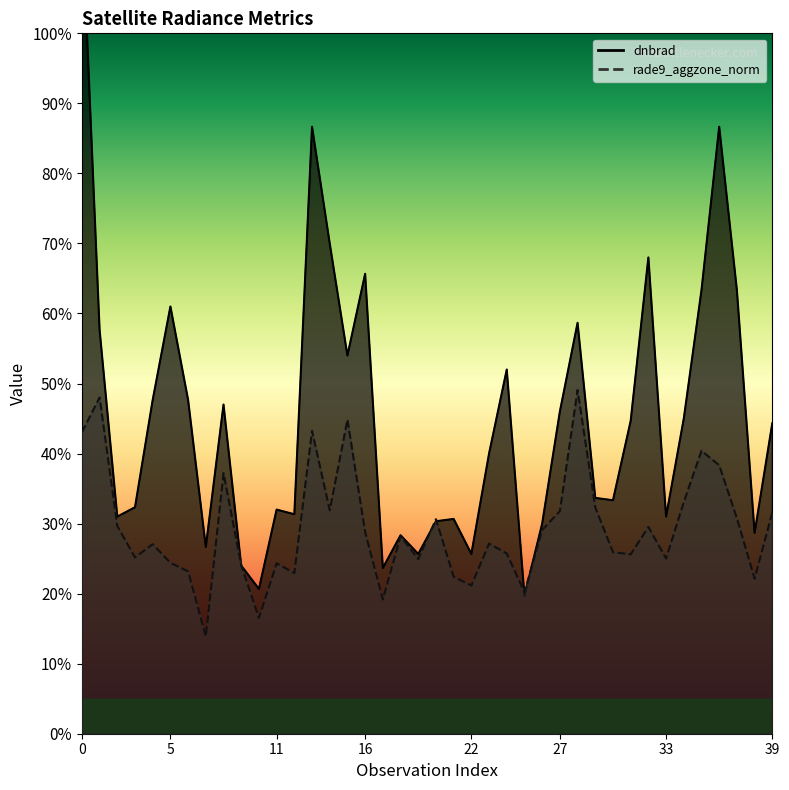

Which category has the lowest value in the dnbrad series?

25